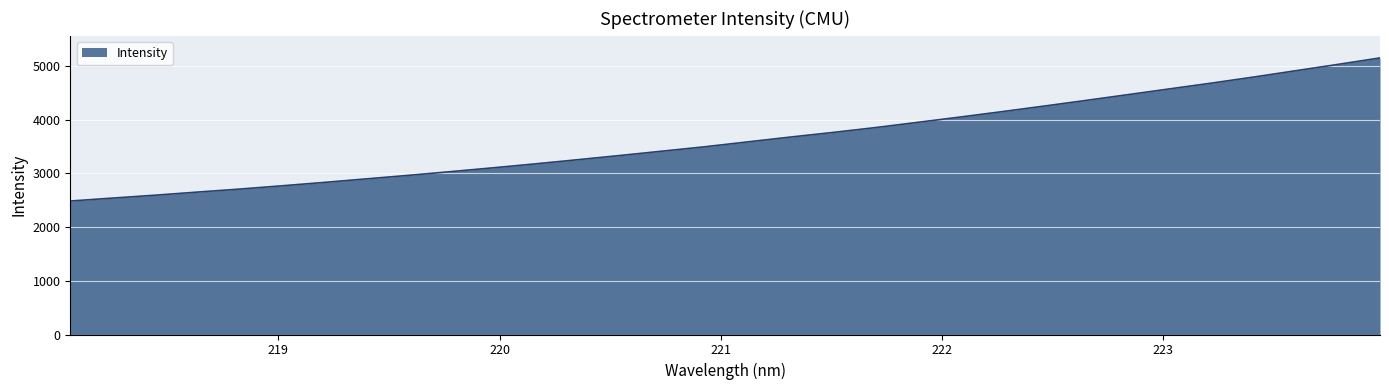

How many values exceed 3581?

16